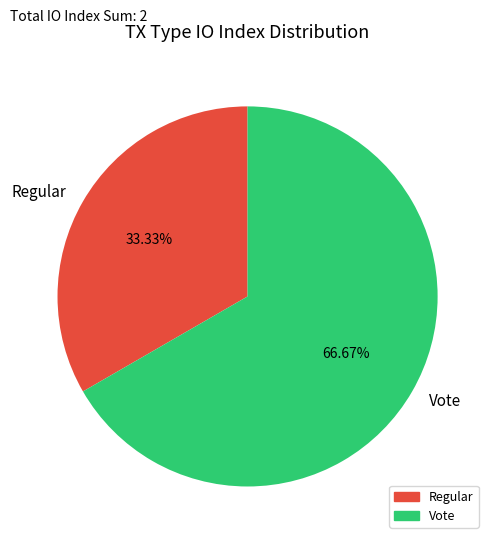

Count the number of slices in the pie.

2